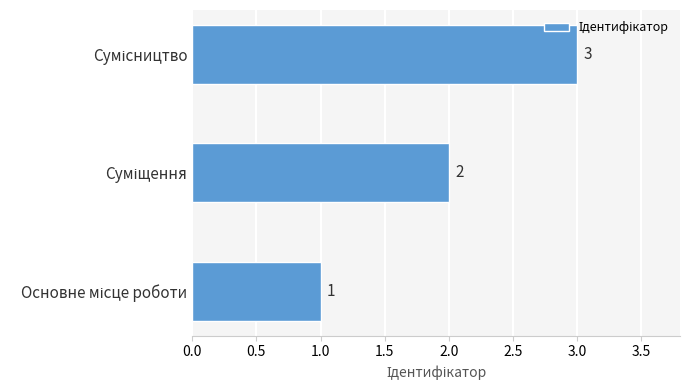

What is the sum of all values?

6